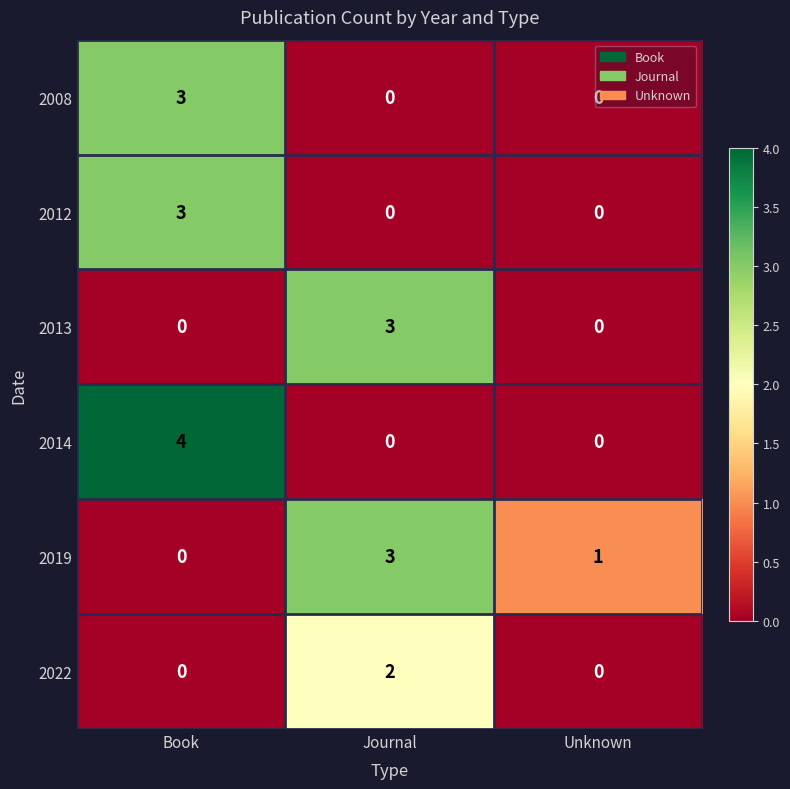

What is the maximum value for 2014?

4